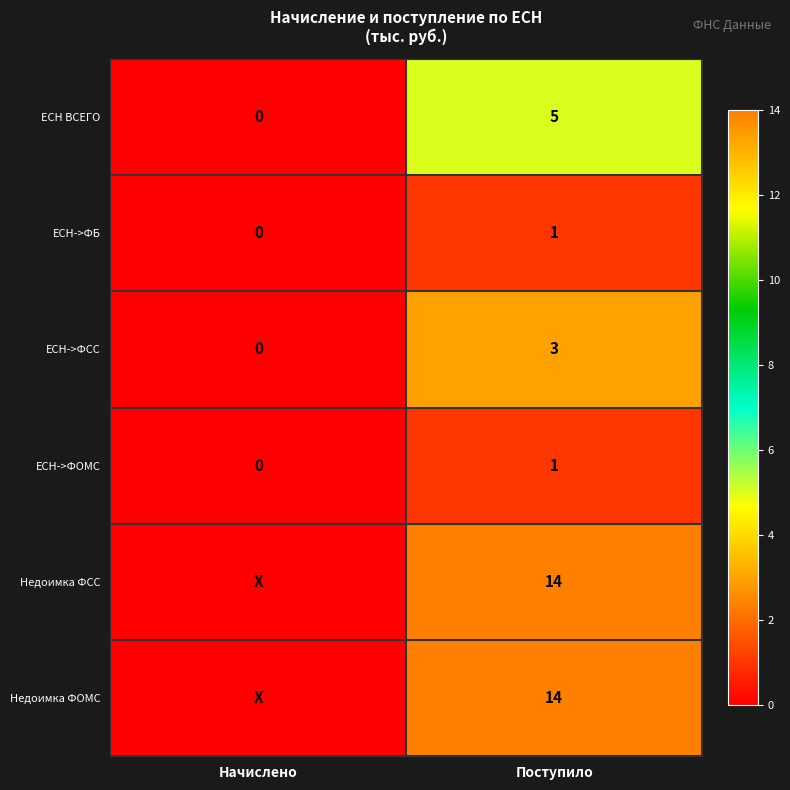

What is the total value across all series at Поступило?

38